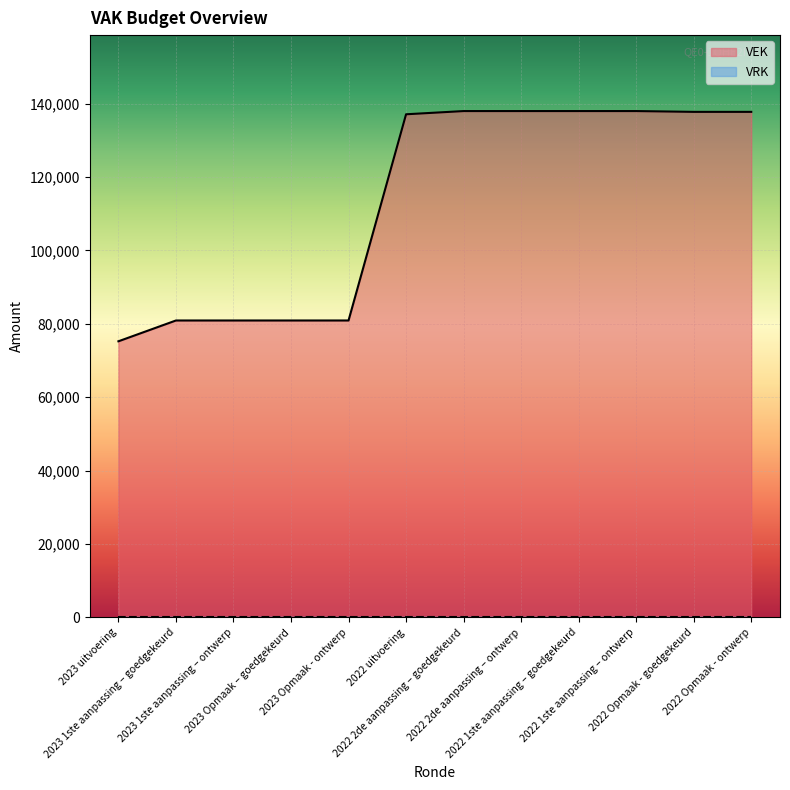

What is the maximum value shown in the chart?

137966